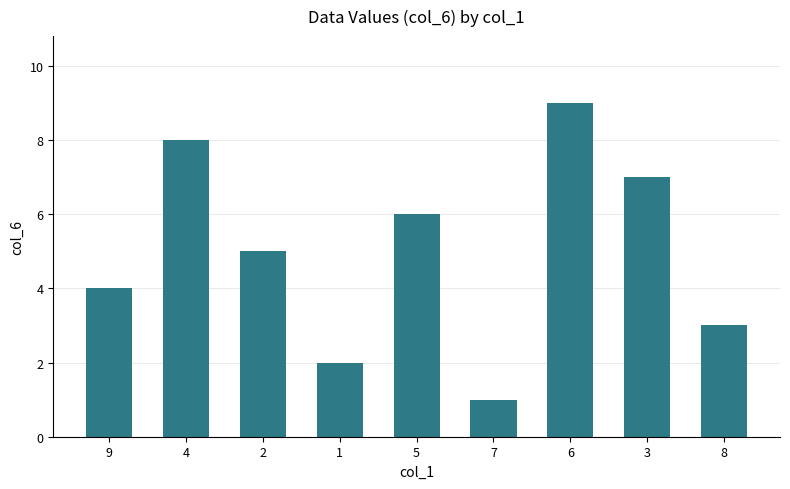

Reading left to right, what are all the values shown in this chart?

4	8	5	2	6	1	9	7	3